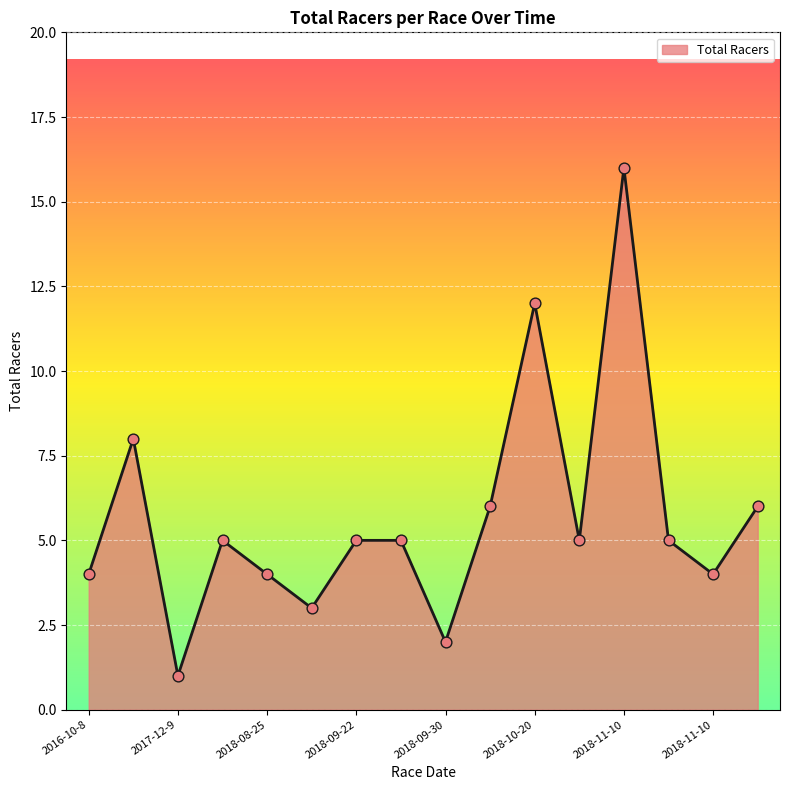

What is the maximum value shown in the chart?

16